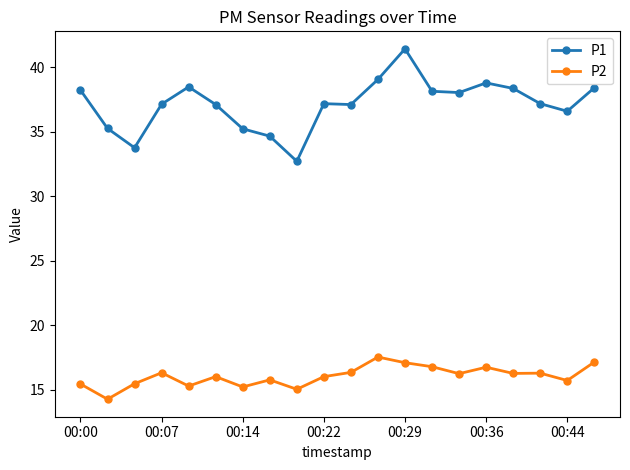

At how many categories does at least one series exceed 32?

20